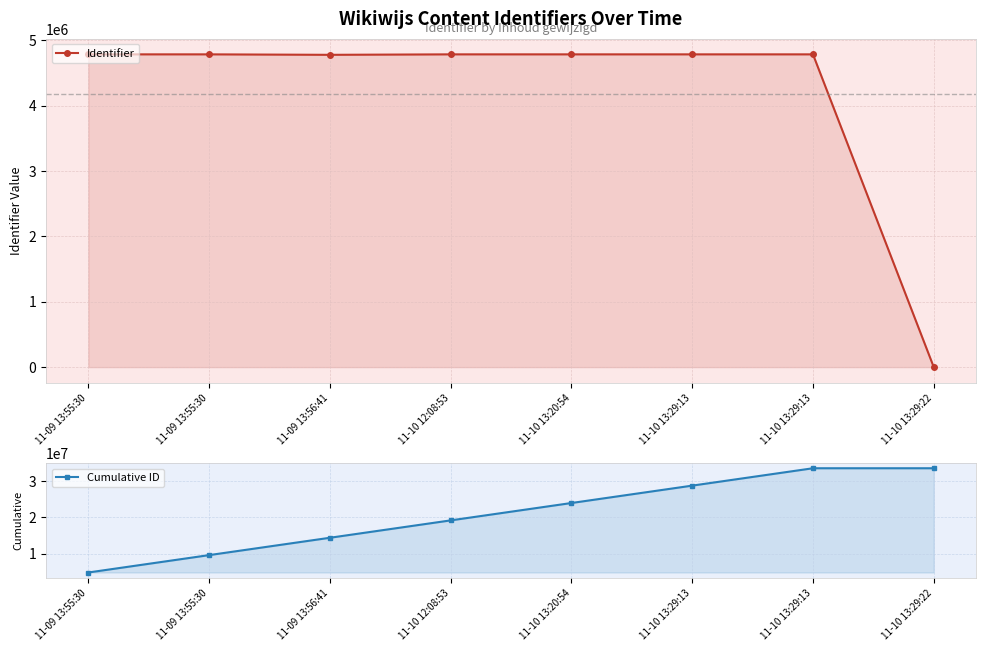

What is the difference between the maximum and minimum values in the Cumulative ID series?

28699551